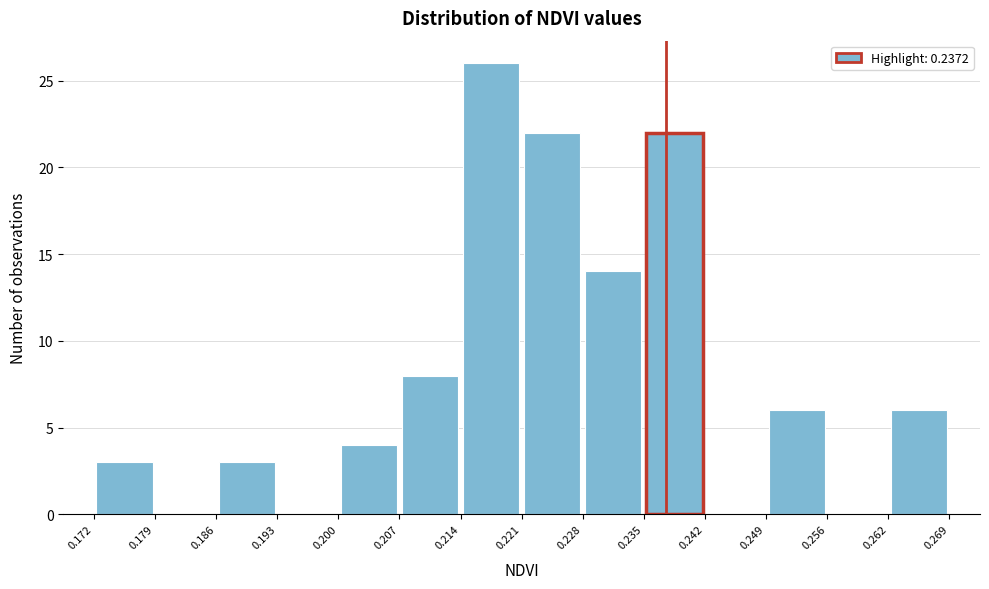

Reading left to right, list every bar in this chart as the range it spans on the x-axis followed by its height. The values are not printed on the chart, so give them approximately, as read against the axis.

0.172 to 0.179: 3
0.179 to 0.186: 0
0.186 to 0.193: 3
0.193 to 0.200: 0
0.200 to 0.207: 4
0.207 to 0.214: 8
0.214 to 0.221: 26
0.221 to 0.228: 22
0.228 to 0.235: 14
0.235 to 0.242: 22
0.242 to 0.249: 0
0.249 to 0.256: 6
0.256 to 0.262: 0
0.262 to 0.269: 6